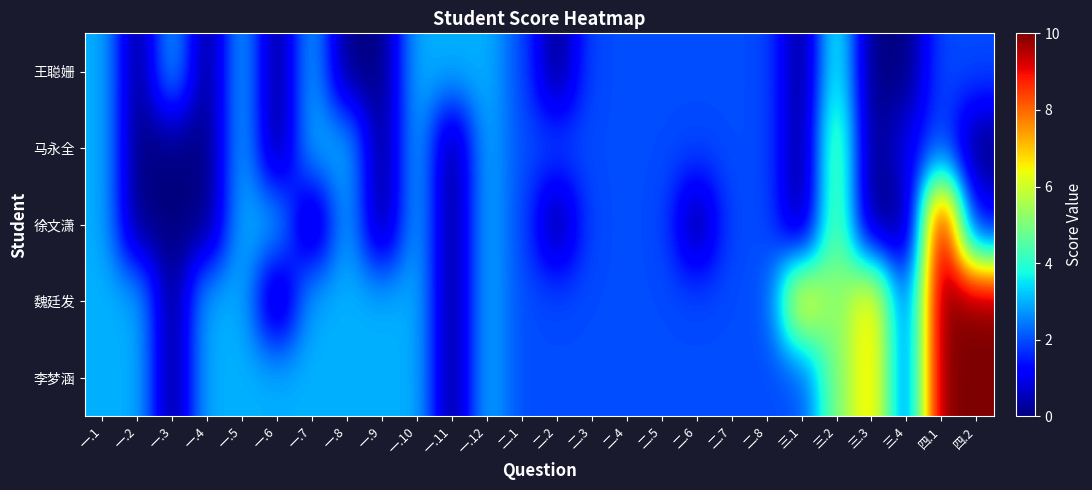

At 一.2, list the series in order from largest to smallest.

魏廷发, 李梦涵, 王聪姗, 马永全, 徐文潇